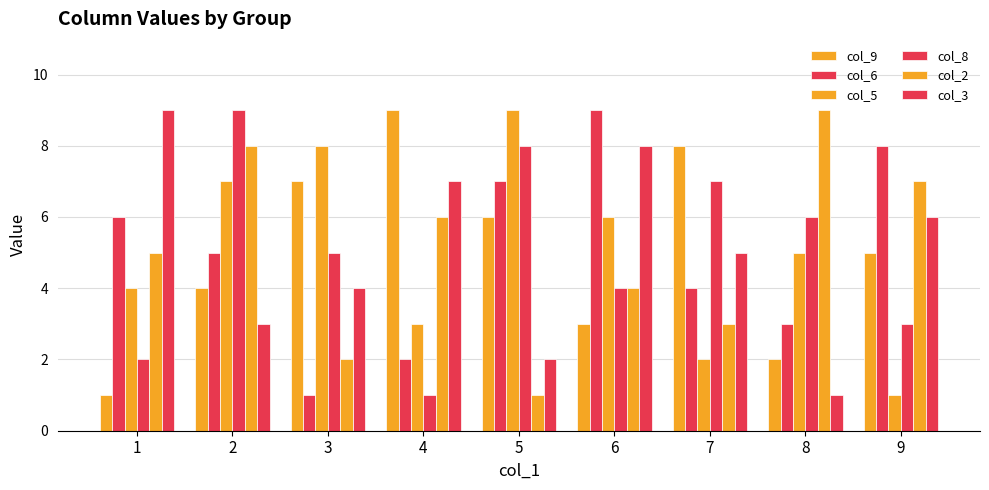

How many categories are shown in the chart?

9